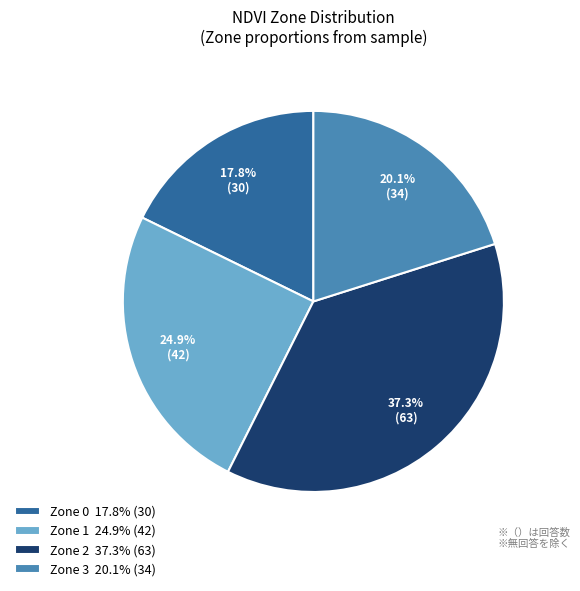

How many slices are in this pie chart?

4